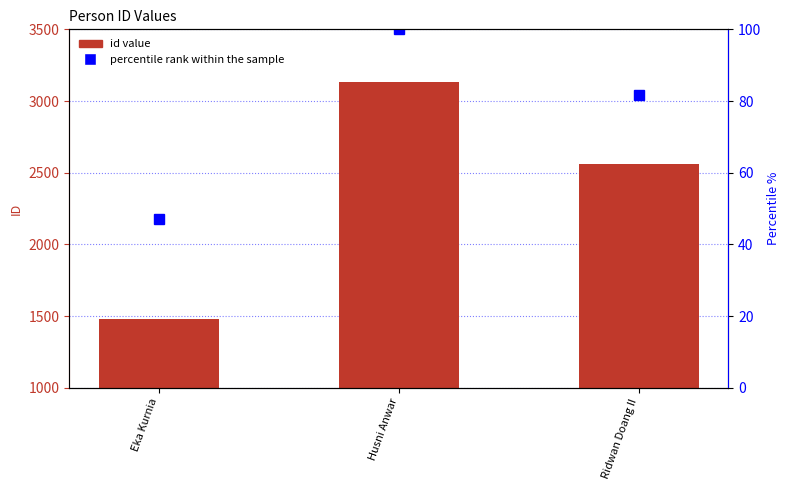

Which label corresponds to the smallest value in the chart?

Eka Kurnia